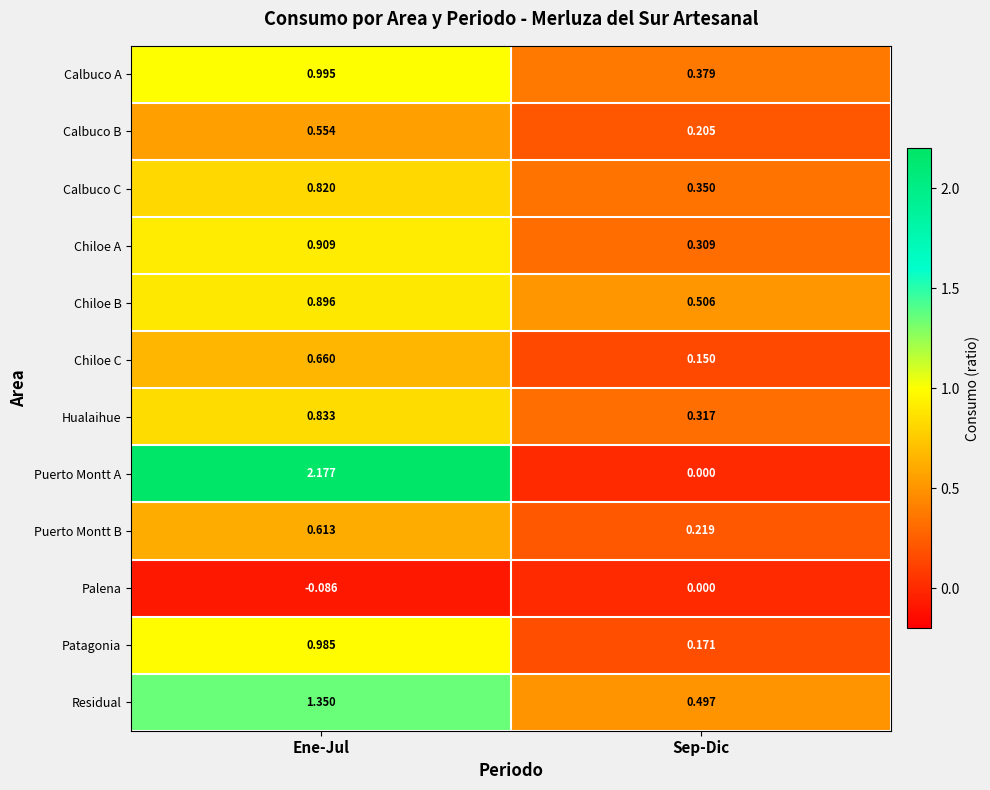

Where is Patagonia nearest to the value 0?

Sep-Dic